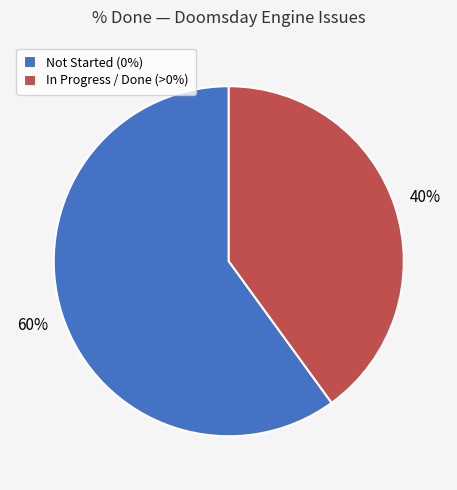

What is the smallest slice in the pie chart?

In Progress / Done (>0%)